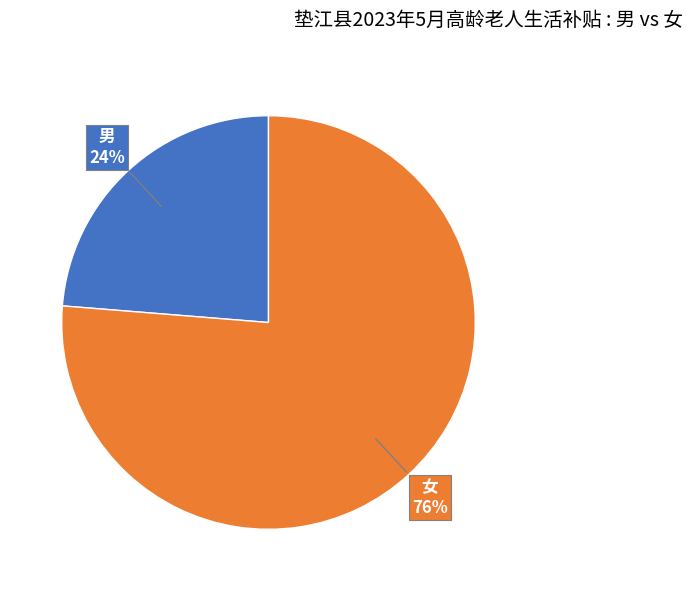

Is the sum of 男 and 女 greater than half?

Yes